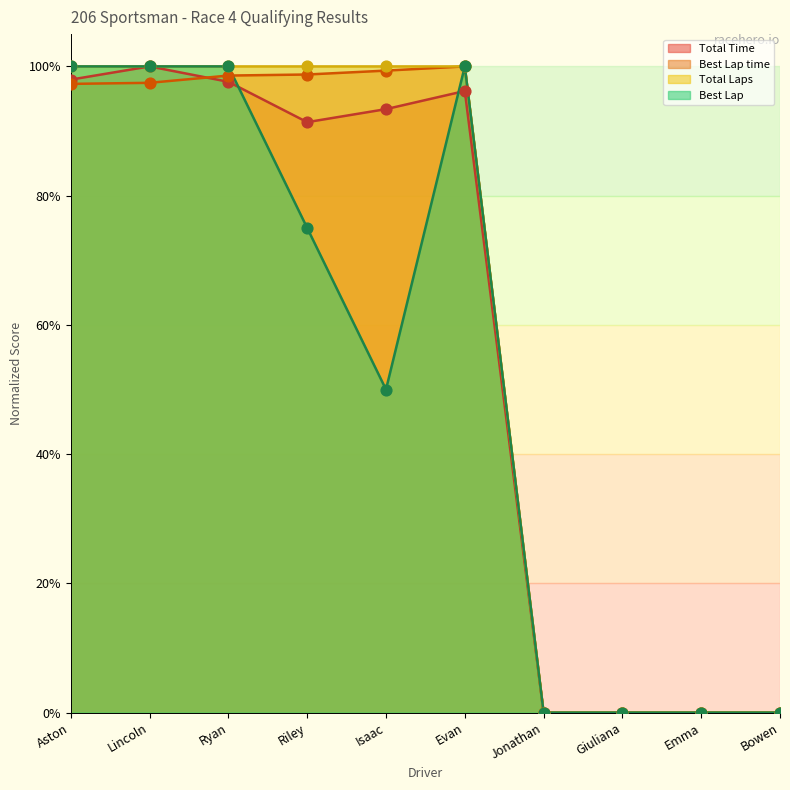

At which category is the sum across all series the highest?

Lincoln